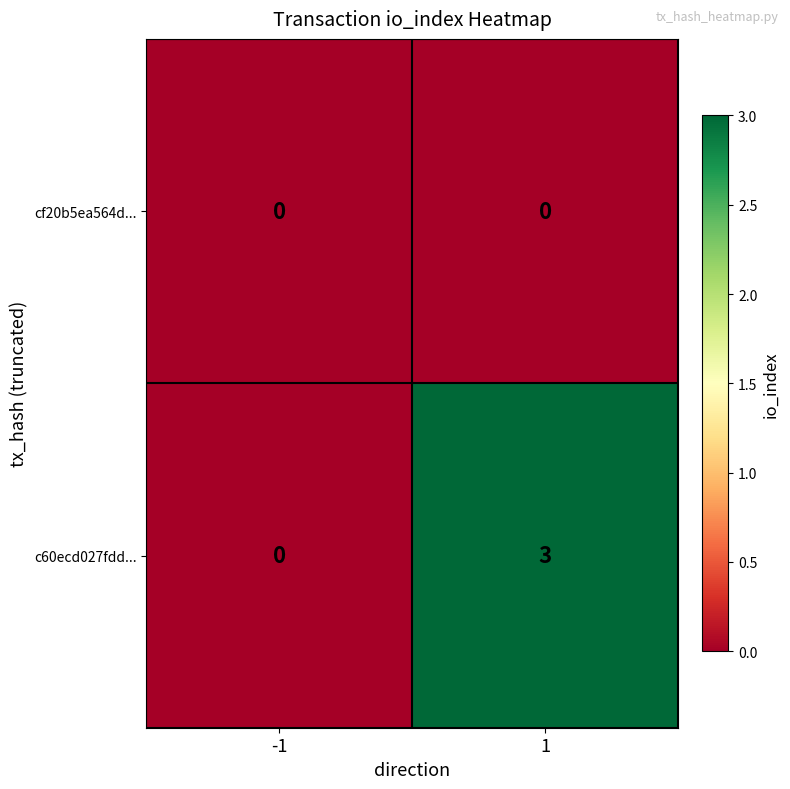

What is the difference between the maximum and minimum values in the c60ecd027fdd... series?

3